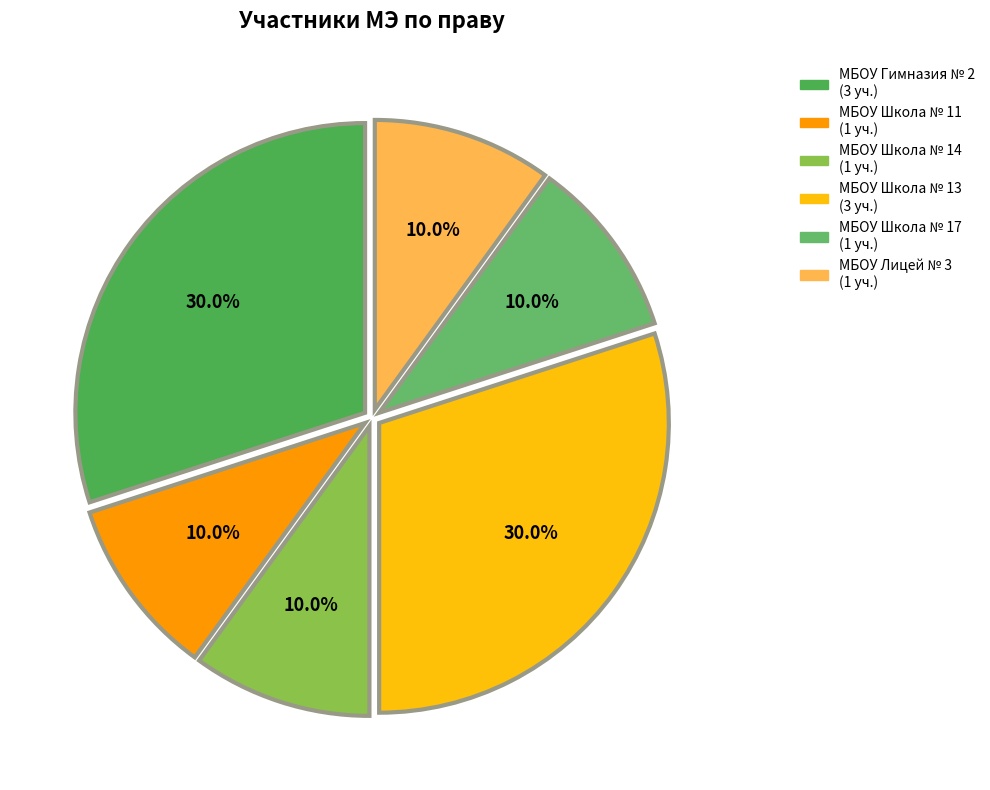

What percentage is the МБОУ Гимназия № 2 slice, to the nearest percent?

30%